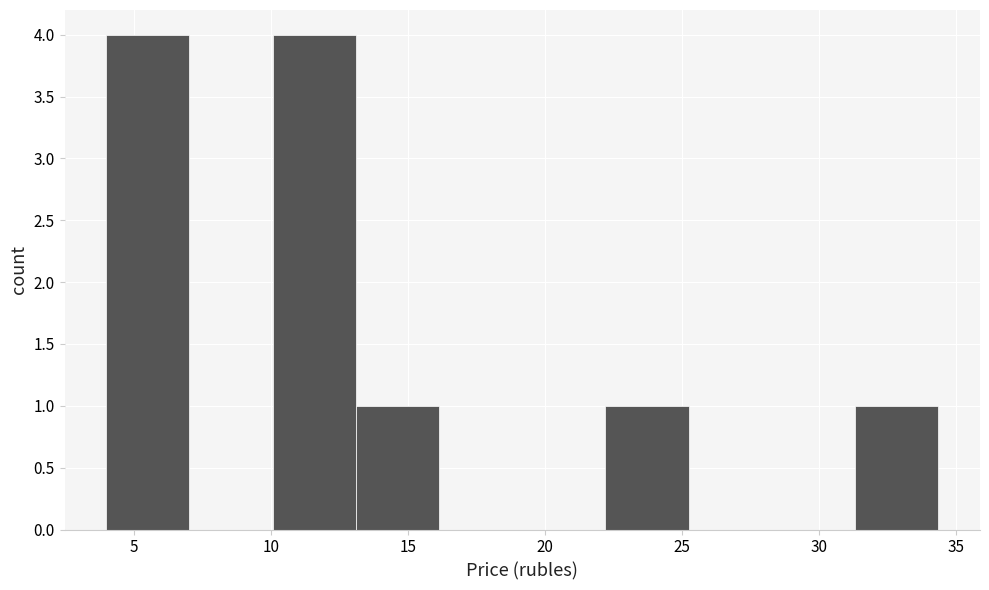

Reading left to right, transcribe this chart: for each bar, give the range it covers on the x-axis and its height. Neither the bar edges nor the heights are printed on the chart, so give them approximately, as read against the axes.

4.0 to 7.0: 4
7.0 to 10.0: 0
10.0 to 13.0: 4
13.0 to 16.0: 1
16.0 to 19.0: 0
19.0 to 22.0: 0
22.0 to 25.0: 1
25.0 to 28.5: 0
28.5 to 31.5: 0
31.5 to 34.5: 1